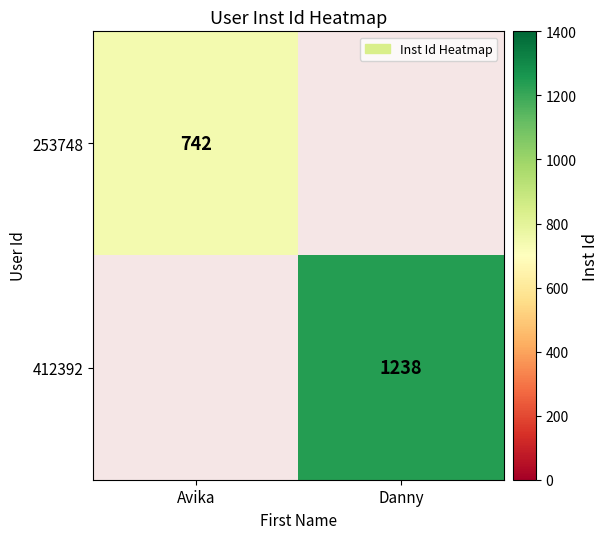

Is it true that 412392 equals 1238 at Danny?

True